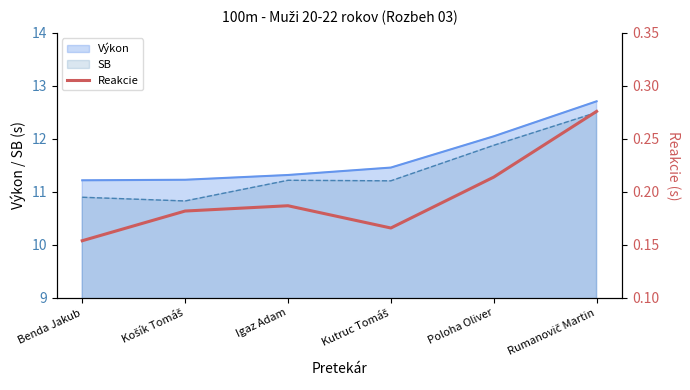

What is the label of the 1st point from the right?

Rumanovič Martin